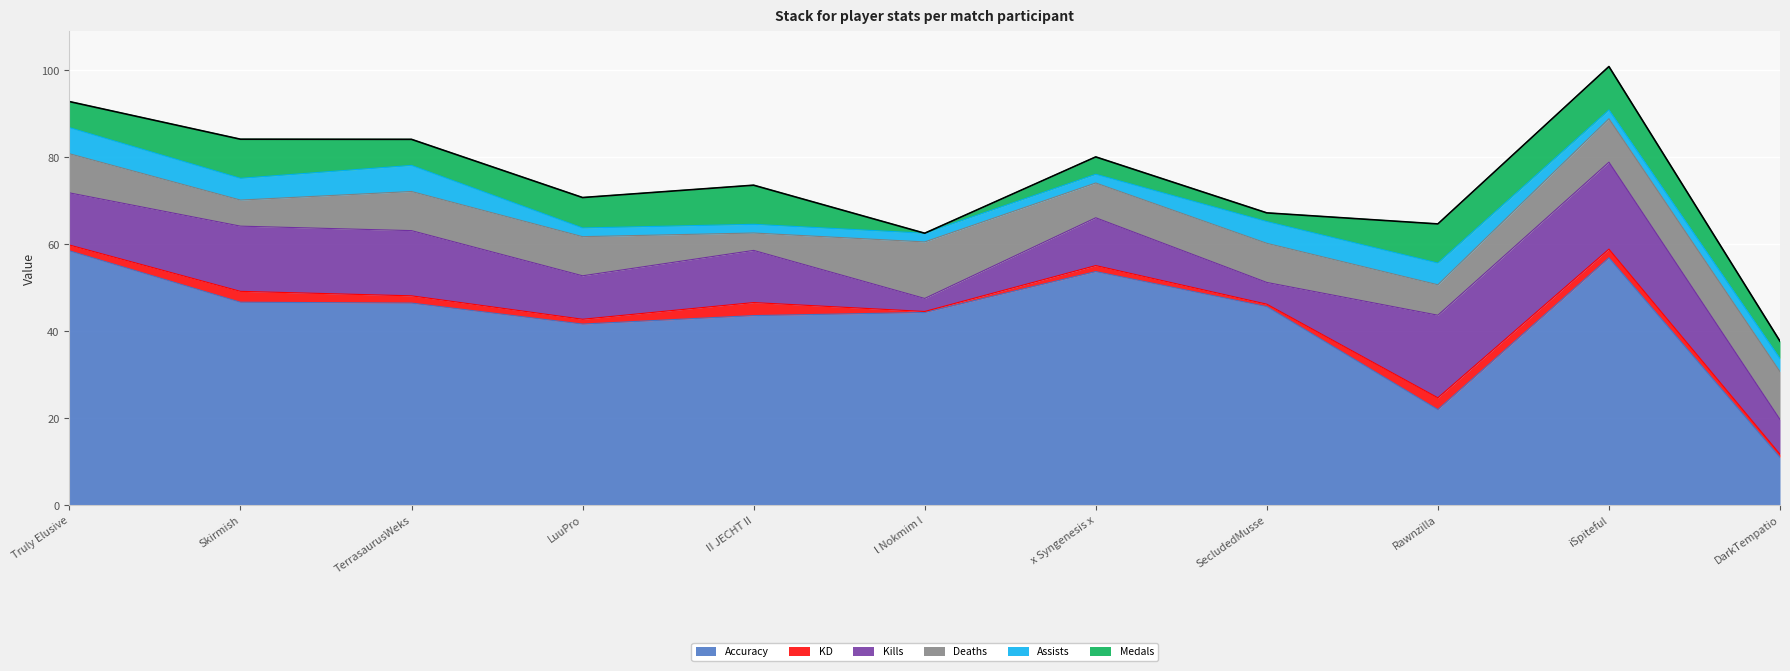

Which category has the lowest value across all series?

l Nokmim l